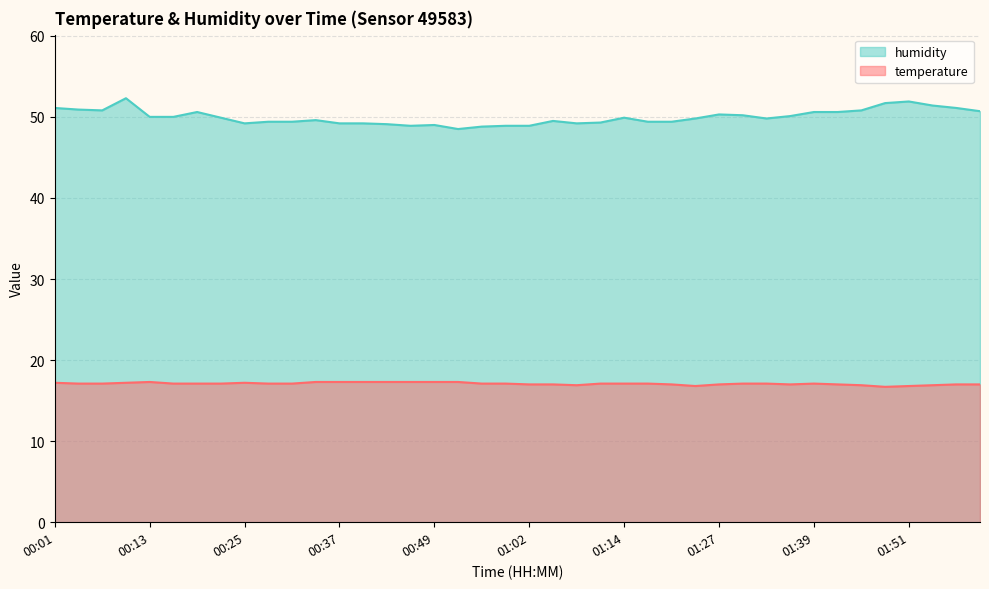

How many lines are shown in the chart?

2